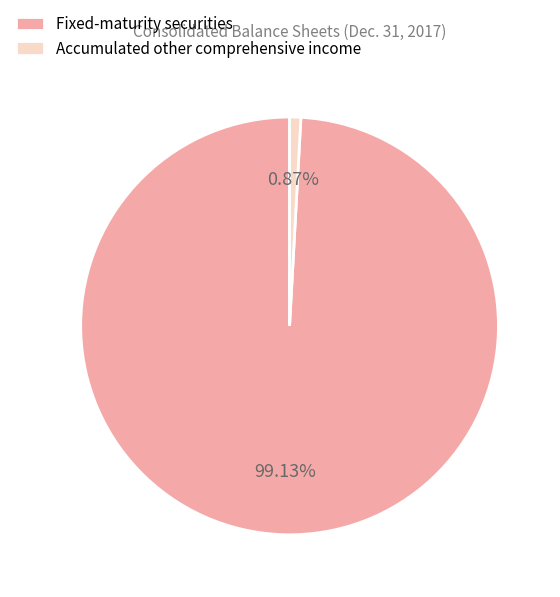

Is there a majority slice in this chart?

Yes